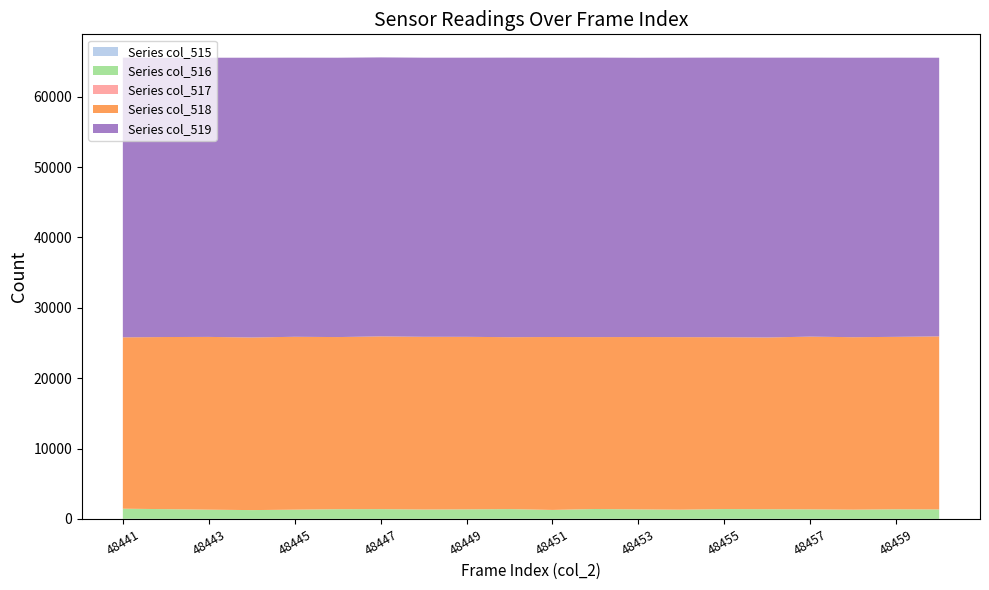

Reading left to right, extract all data points from this chart.

col_518: 24354	24460	24553	24531	24568	24461	24548	24547	24519	24432	24574	24428	24497	24520	24418	24404	24548	24510	24504	24589
col_519: 39749	39695	39677	39759	39666	39700	39645	39665	39669	39727	39698	39717	39690	39715	39736	39768	39645	39720	39673	39601
col_516: 1432	1380	1305	1245	1301	1374	1383	1323	1347	1376	1263	1390	1348	1300	1381	1363	1342	1305	1358	1345
col_515: 26	15	15	15	21	15	16	17	18	26	21	26	11	20	27	23	24	16	19	12
col_517: 0	0	0	0	0	0	1	2	1	0	1	1	0	1	2	0	1	0	1	1